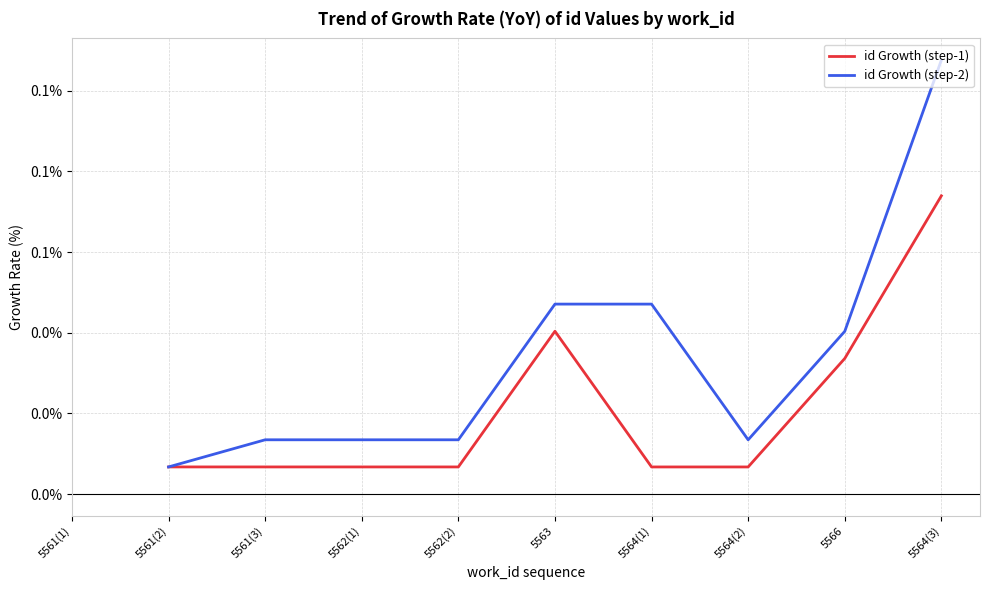

How many lines are shown in the chart?

2